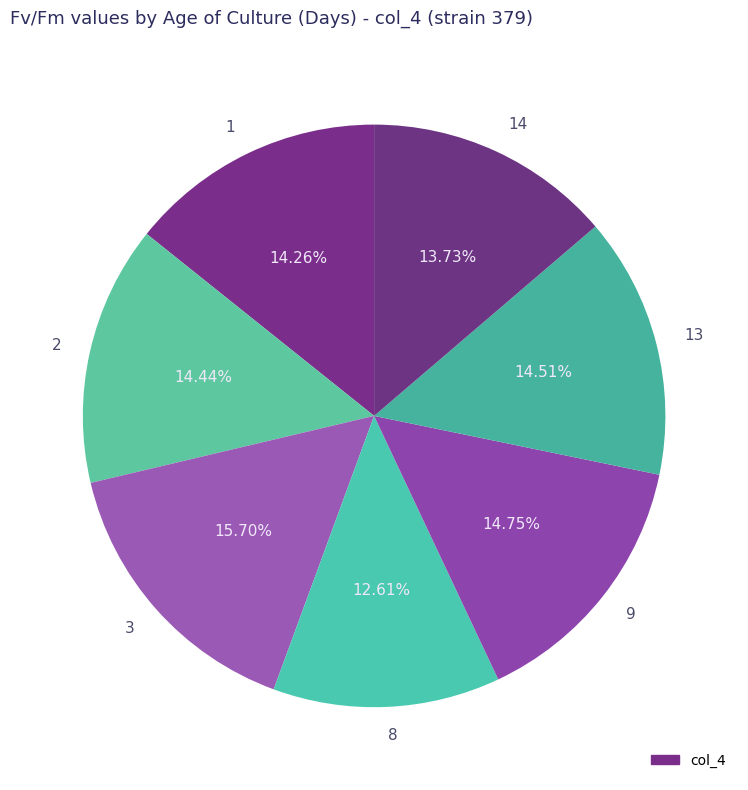

How many segments does this pie chart have?

7